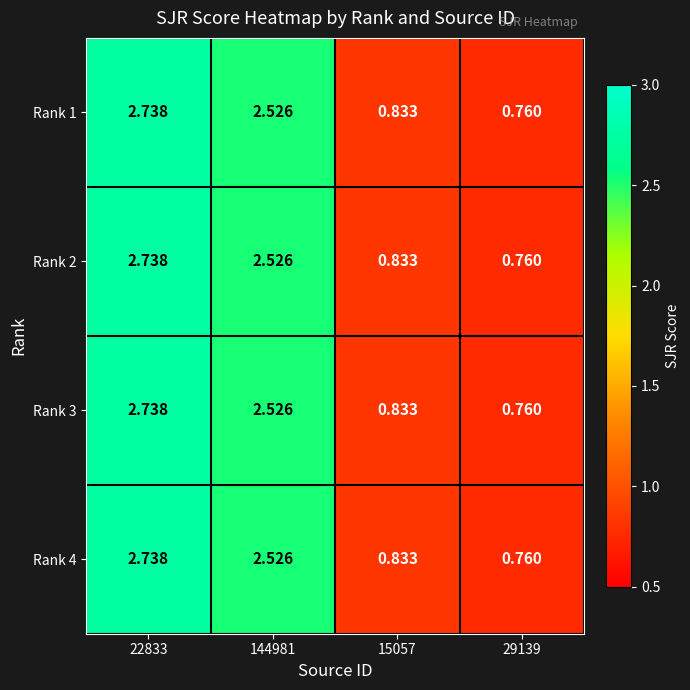

Is the value of Rank 1 at 15057 greater than the value of Rank 4 at 29139?

Yes